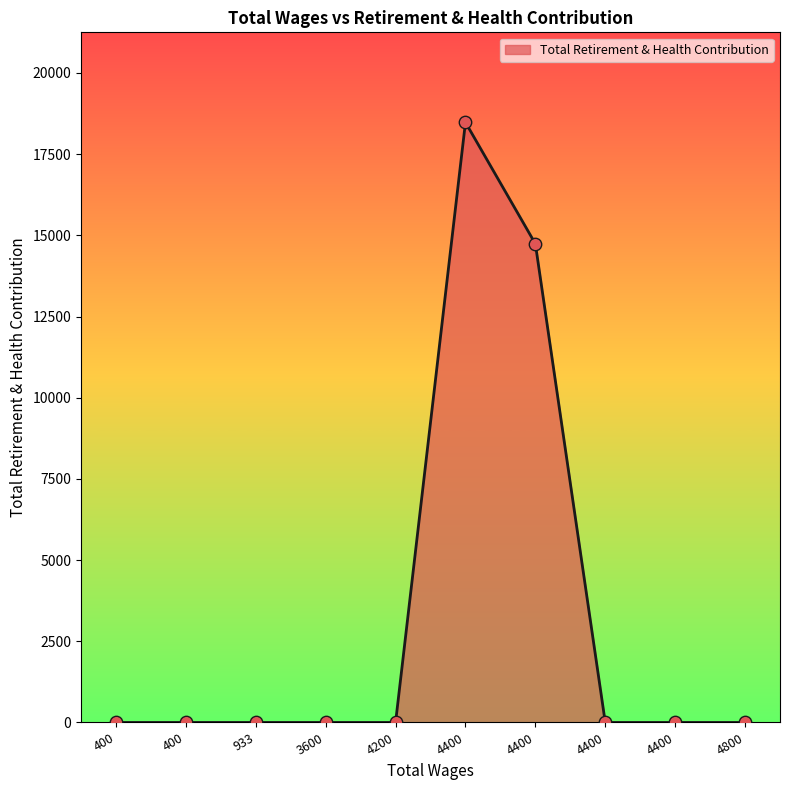

Is this an area chart (filled region under the line)?

Yes